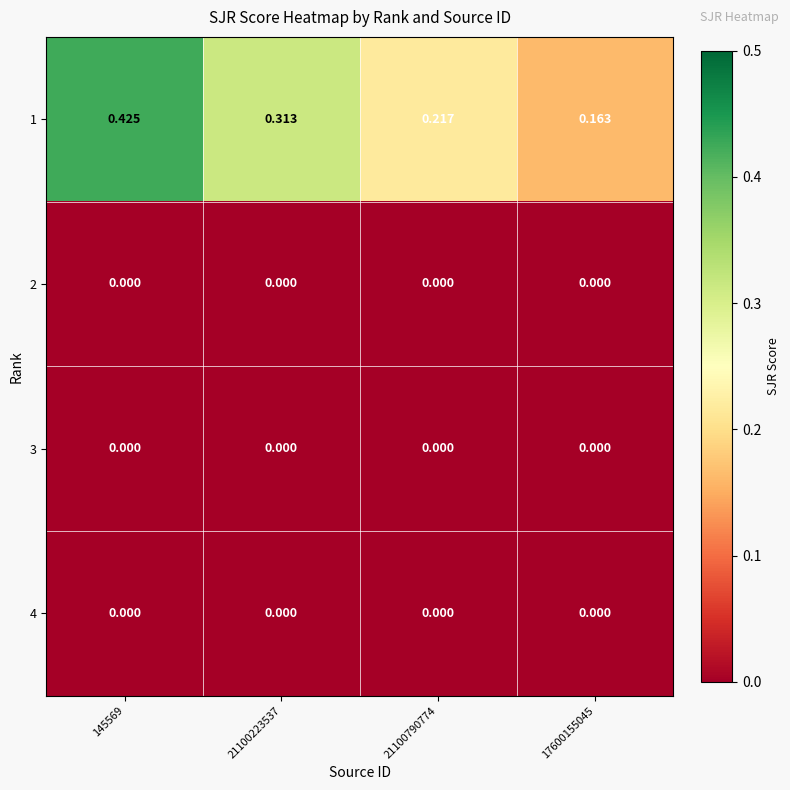

Which series changed the most between 145569 and 17600155045?

1